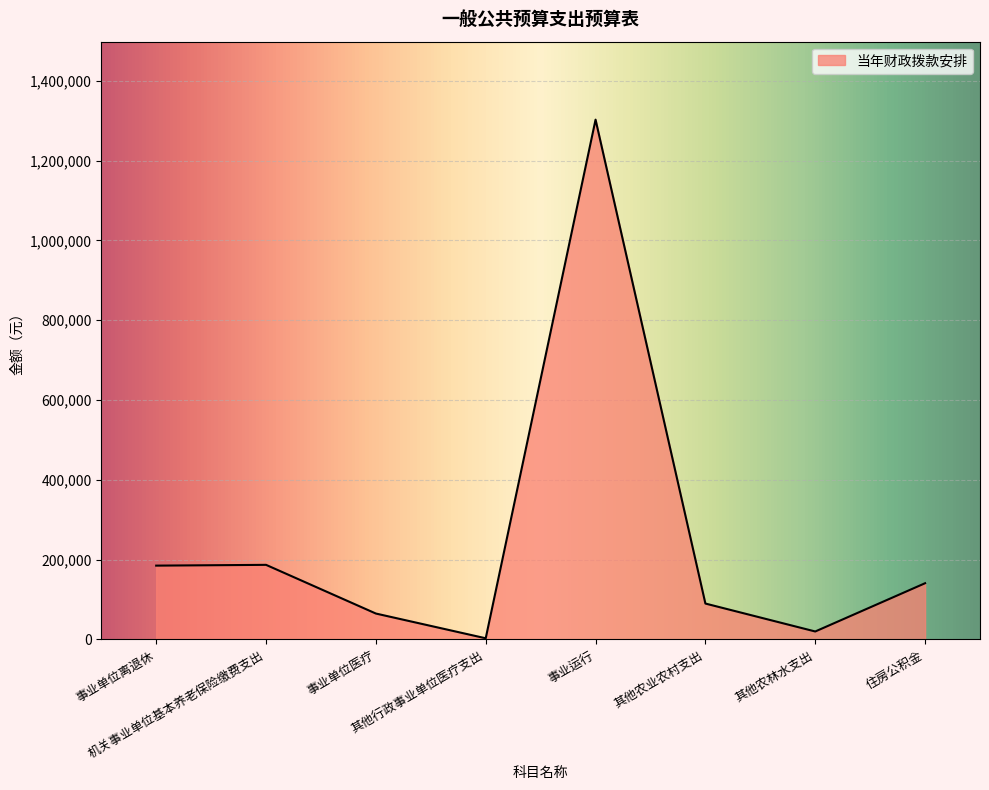

True or false: the data shows 48634 at 住房公积金.

False